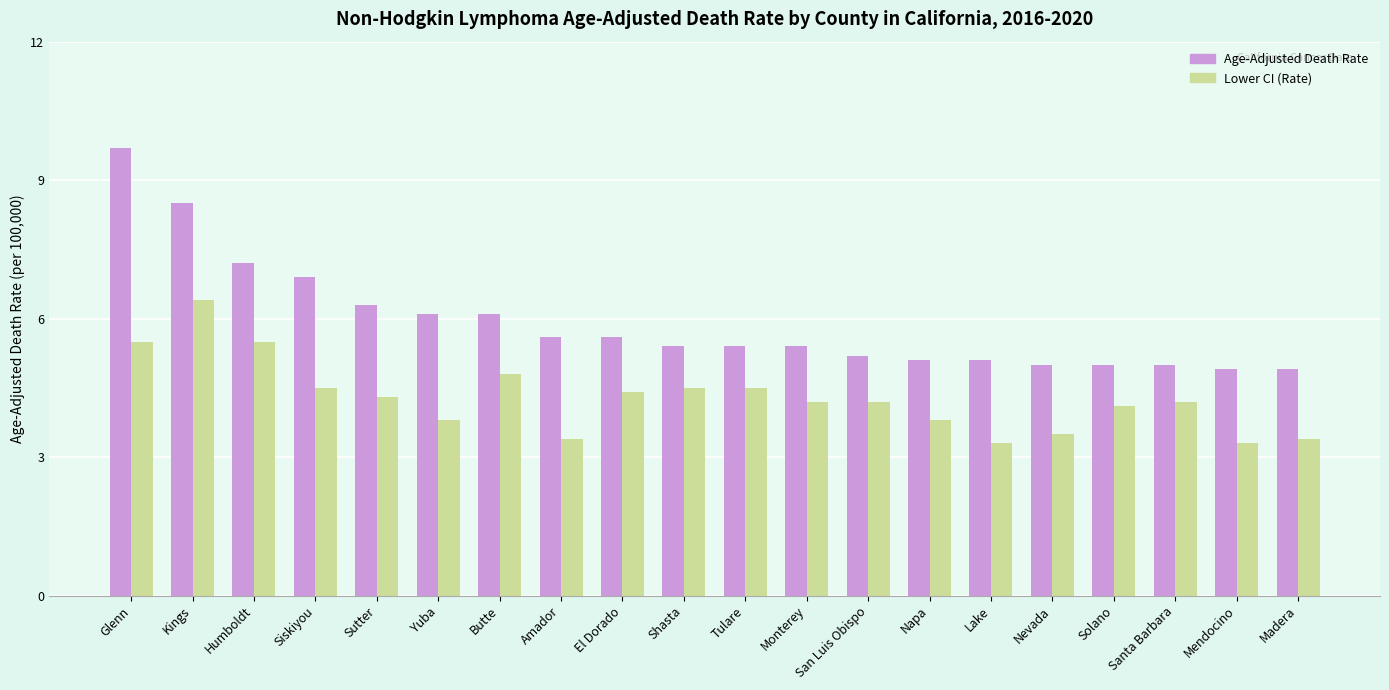

Reading right to left, transcribe all the data shown in this chart.

Age-Adjusted Death Rate: 4.9	4.9	5.0	5.0	5.0	5.1	5.1	5.2	5.4	5.4	5.4	5.6	5.6	6.1	6.1	6.3	6.9	7.2	8.5	9.7
Lower CI (Rate): 3.4	3.3	4.2	4.1	3.5	3.3	3.8	4.2	4.2	4.5	4.5	4.4	3.4	4.8	3.8	4.3	4.5	5.5	6.4	5.5